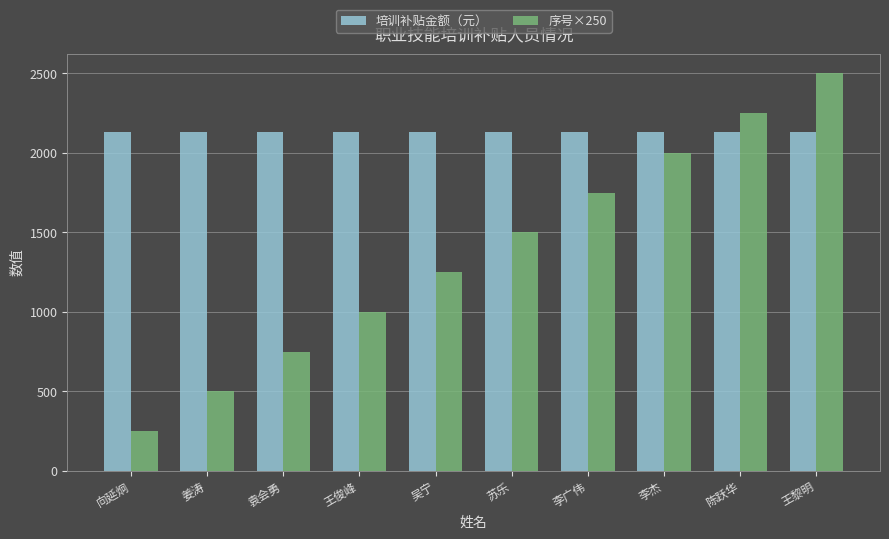

List the series in order of their overall mean, highest first.

培训补贴金额（元）, 序号×250